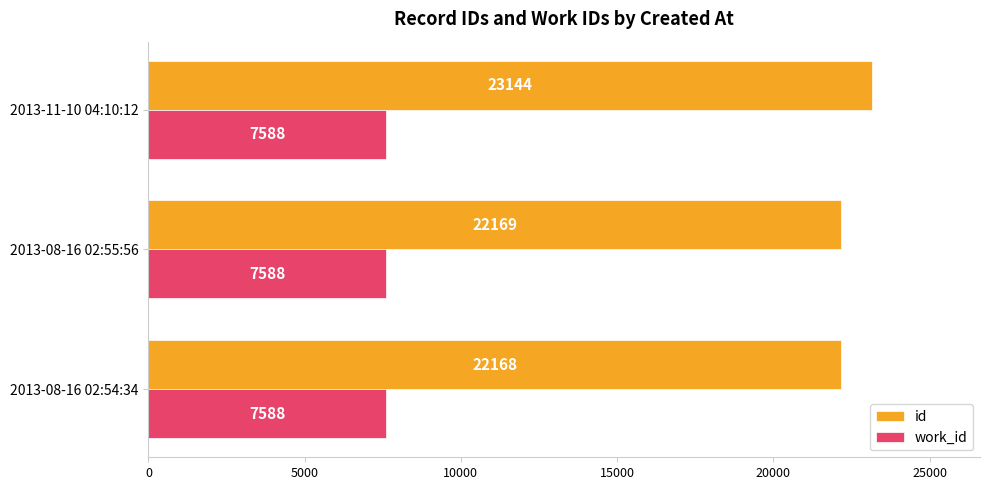

At how many categories does at least one series exceed 22167?

3